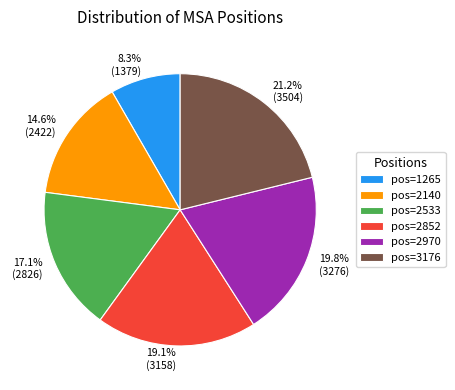

Rank the categories by value from lowest to highest.

pos=1265, pos=2140, pos=2533, pos=2852, pos=2970, pos=3176